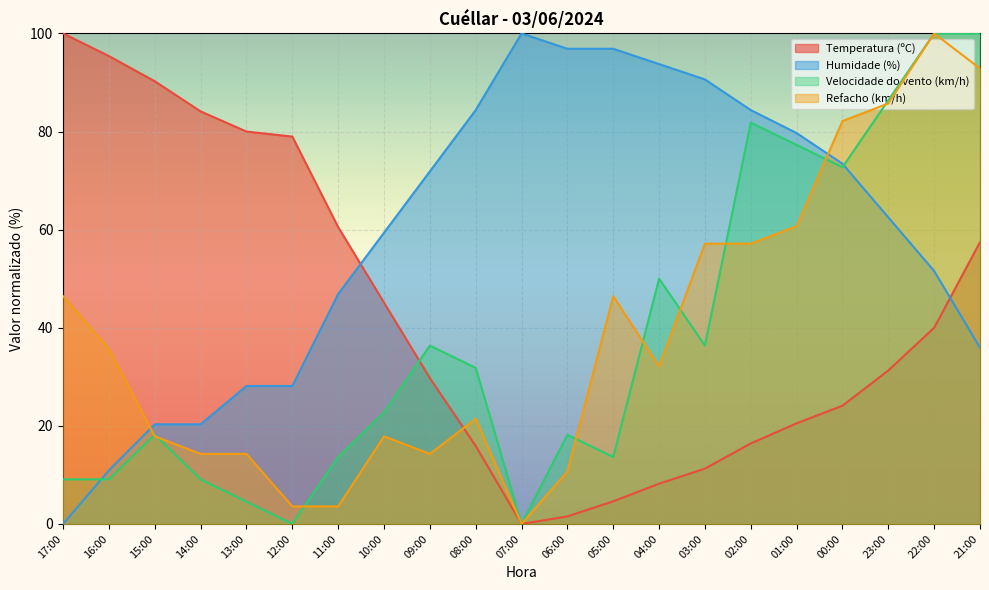

Reading left to right, extract all data points from this chart.

Temperatura (ºC): 17:00=100.0	16:00=95.4	15:00=90.3	14:00=84.1	13:00=80.0	12:00=79.0	11:00=60.5	10:00=45.1	09:00=29.7	08:00=15.9	07:00=0.0	06:00=1.5	05:00=4.6	04:00=8.2	03:00=11.3	02:00=16.4	01:00=20.5	00:00=24.1	23:00=31.3	22:00=40.0	21:00=57.4
Humidade (%): 17:00=0.0	16:00=10.9	15:00=20.3	14:00=20.3	13:00=28.1	12:00=28.1	11:00=46.9	10:00=59.4	09:00=71.9	08:00=84.4	07:00=100.0	06:00=96.9	05:00=96.9	04:00=93.7	03:00=90.6	02:00=84.4	01:00=79.7	00:00=73.4	23:00=62.5	22:00=51.6	21:00=35.9
Velocidade do vento (km/h): 17:00=9.1	16:00=9.1	15:00=18.2	14:00=9.1	13:00=4.5	12:00=0.0	11:00=13.6	10:00=22.7	09:00=36.4	08:00=31.8	07:00=0.0	06:00=18.2	05:00=13.6	04:00=50.0	03:00=36.4	02:00=81.8	01:00=77.3	00:00=72.7	23:00=86.4	22:00=100.0	21:00=100.0
Refacho (km/h): 17:00=46.4	16:00=35.7	15:00=17.9	14:00=14.3	13:00=14.3	12:00=3.6	11:00=3.6	10:00=17.9	09:00=14.3	08:00=21.4	07:00=0.0	06:00=10.7	05:00=46.4	04:00=32.1	03:00=57.1	02:00=57.1	01:00=60.7	00:00=82.1	23:00=85.7	22:00=100.0	21:00=92.9